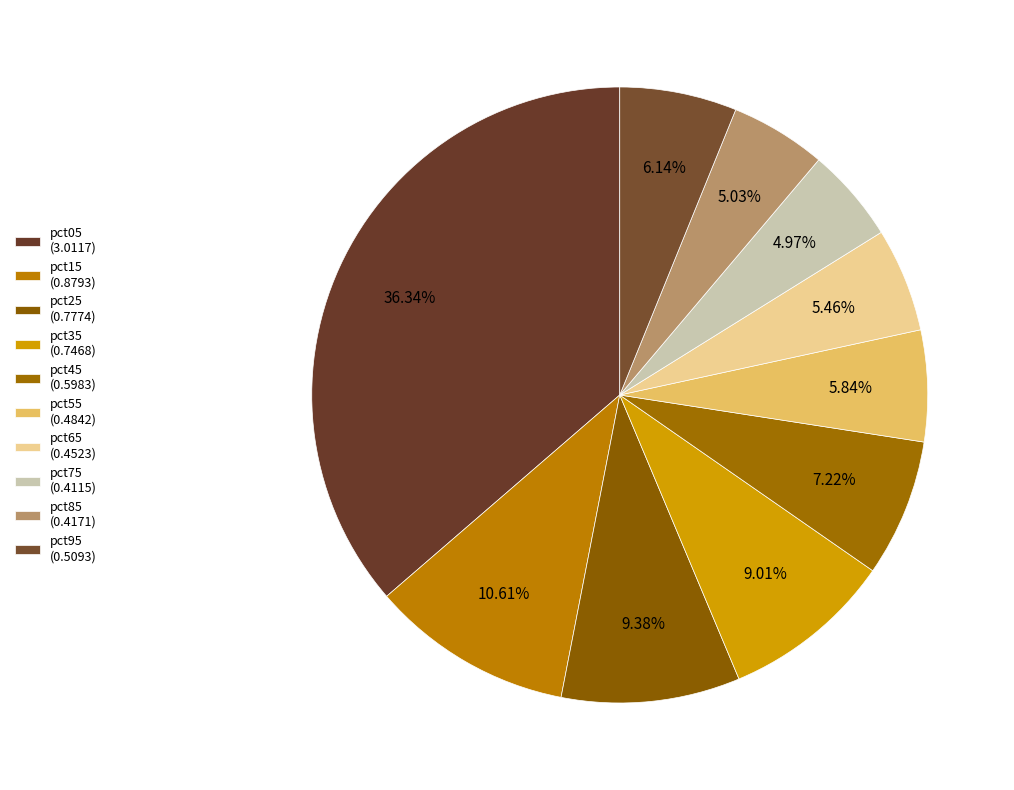

Is pct65 the majority of the pie?

No